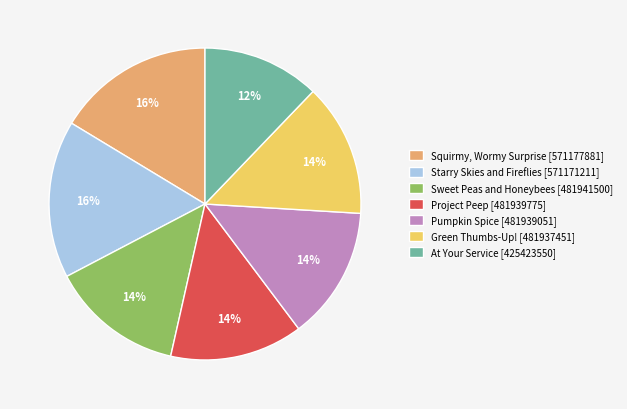

Is there any slice that represents more than half of the pie?

No